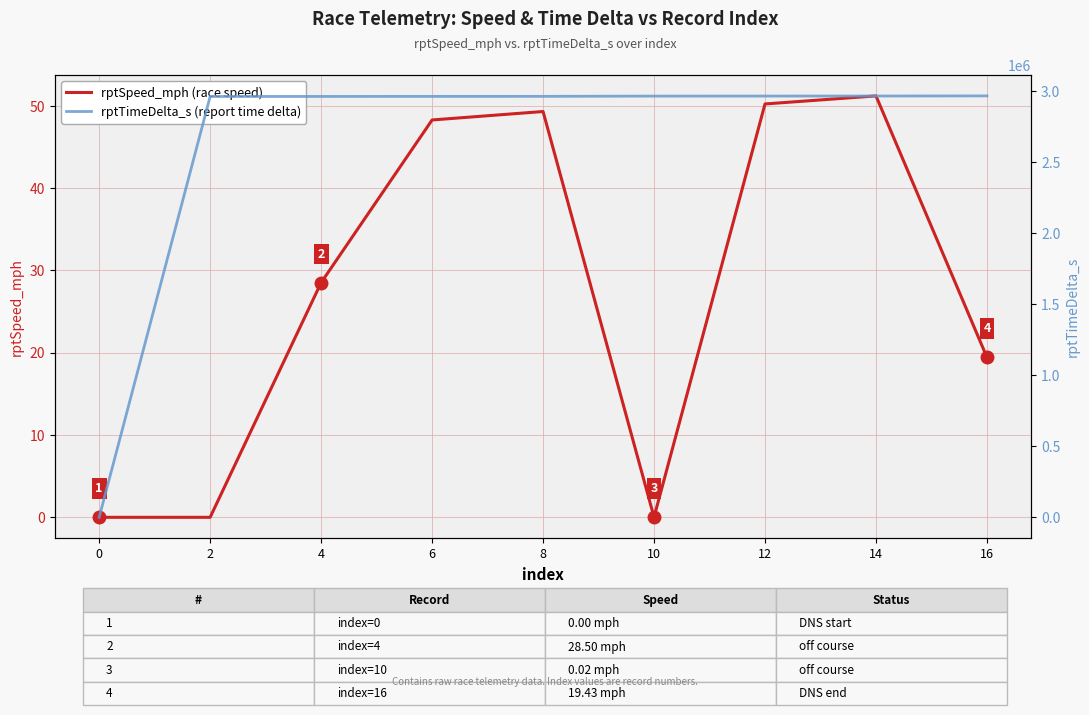

At which label is rptTimeDelta_s closest to 1482194?

2